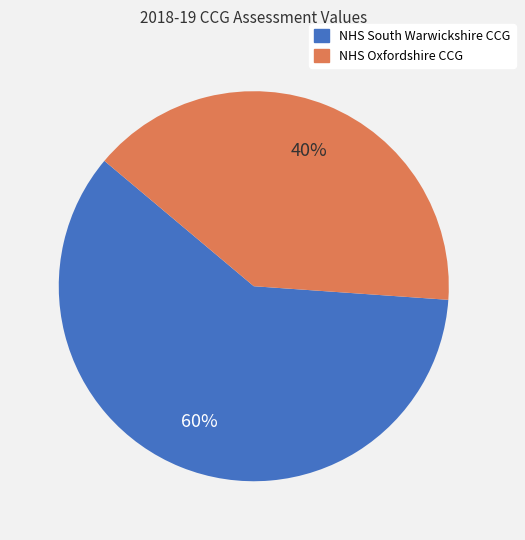

Is the sum of NHS Oxfordshire CCG and NHS South Warwickshire CCG greater than half?

Yes